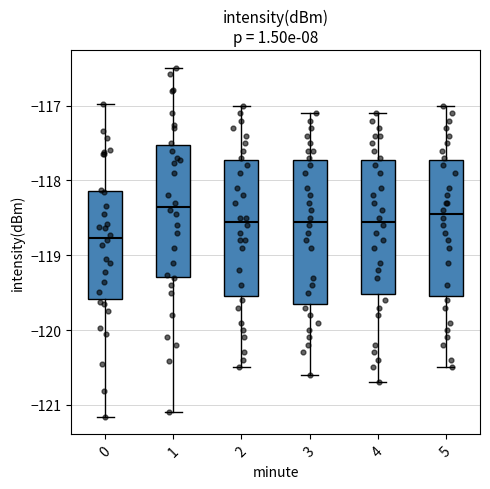

Comparing the boxes themselves (not the whiskers), which one is the tallest?

3